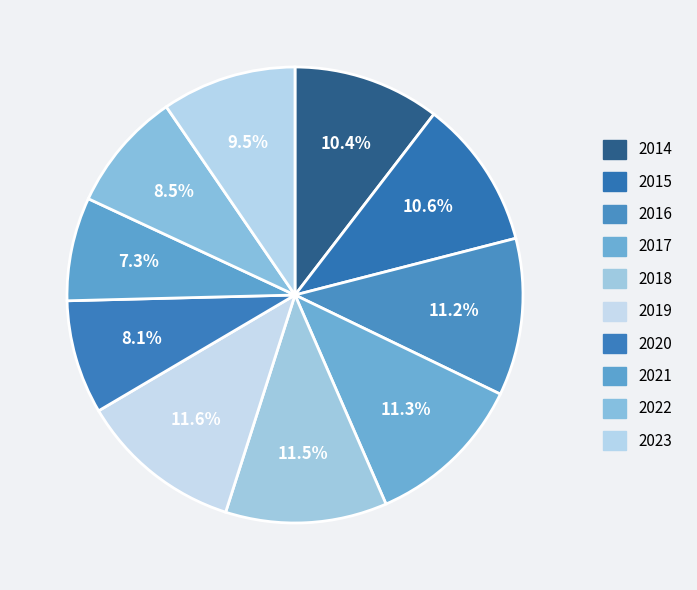

Count the number of slices in the pie.

10